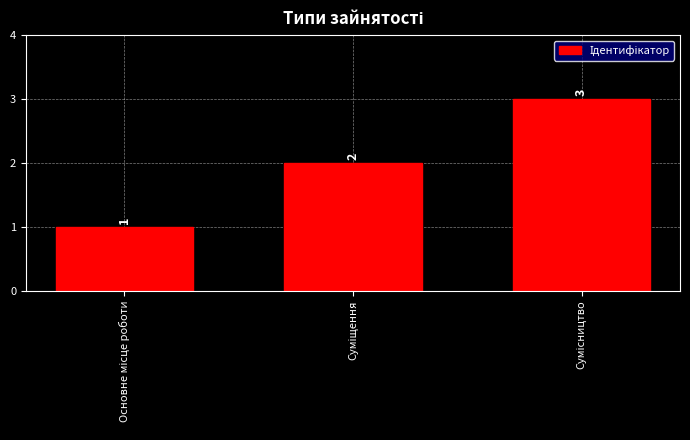

What is the greatest value displayed?

3